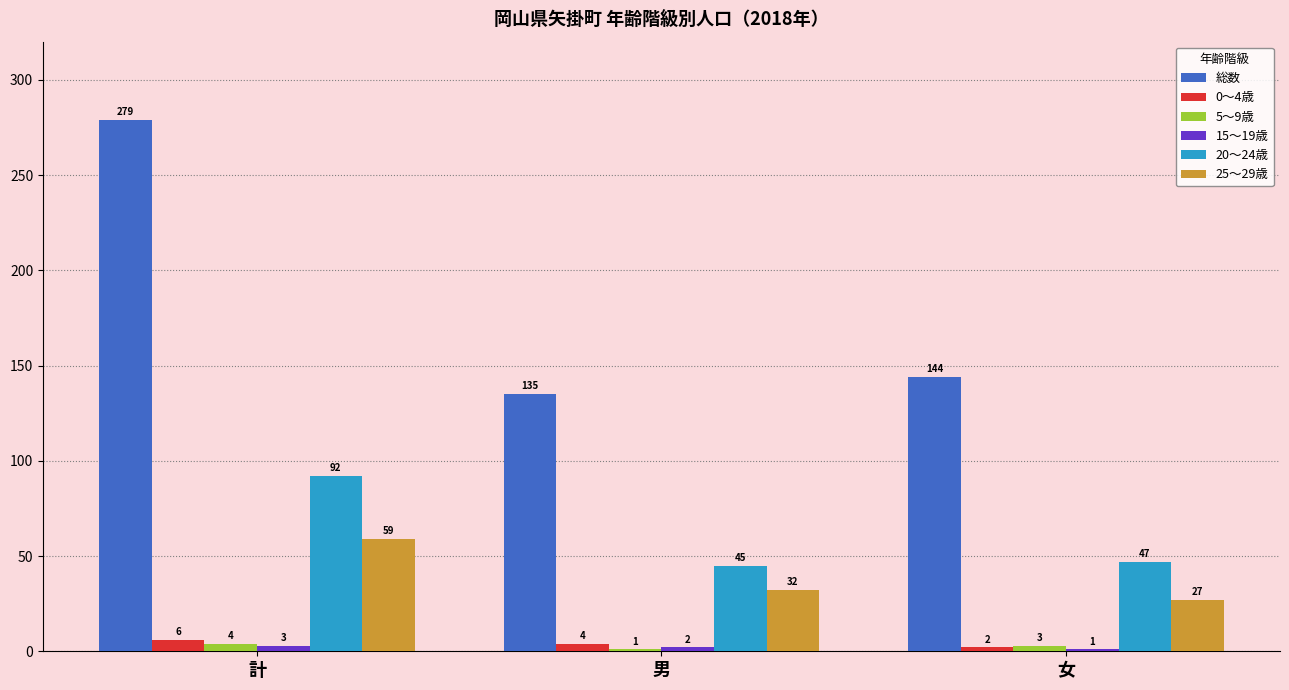

Which series has the widest spread of values?

総数